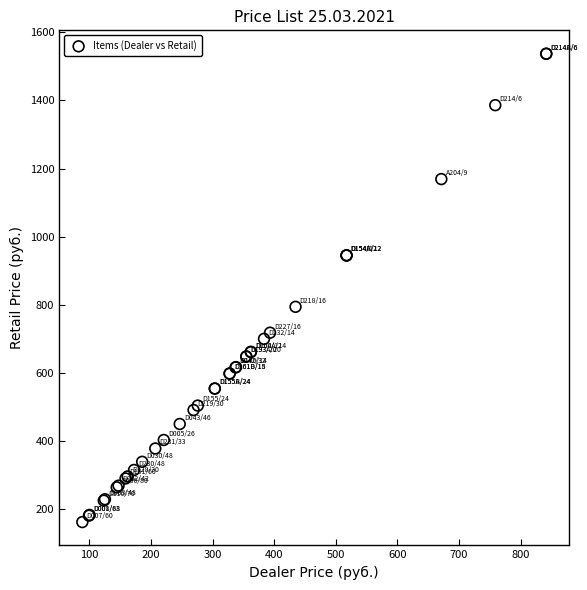

What Y value in the scatter plot is closest to 849?

794